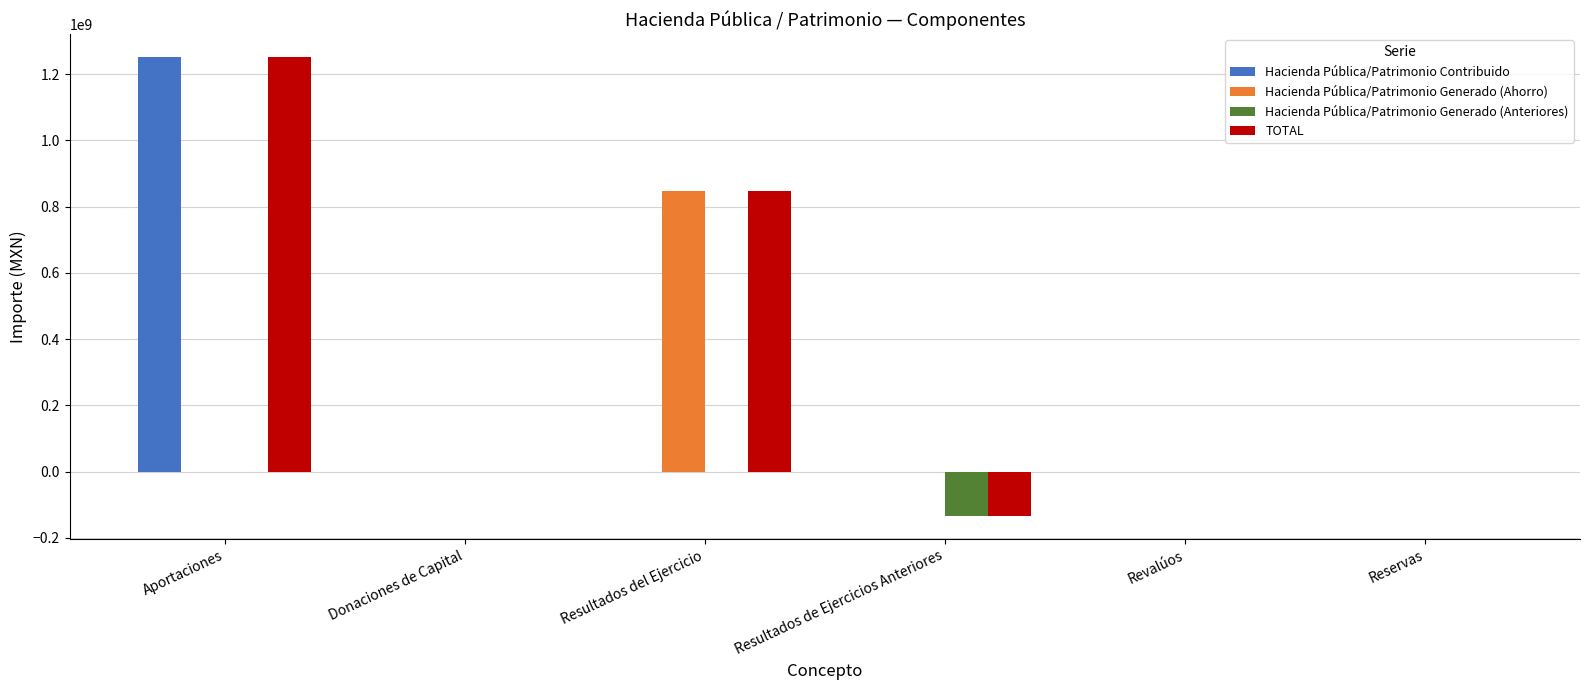

Does the chart contain stacked bars?

No